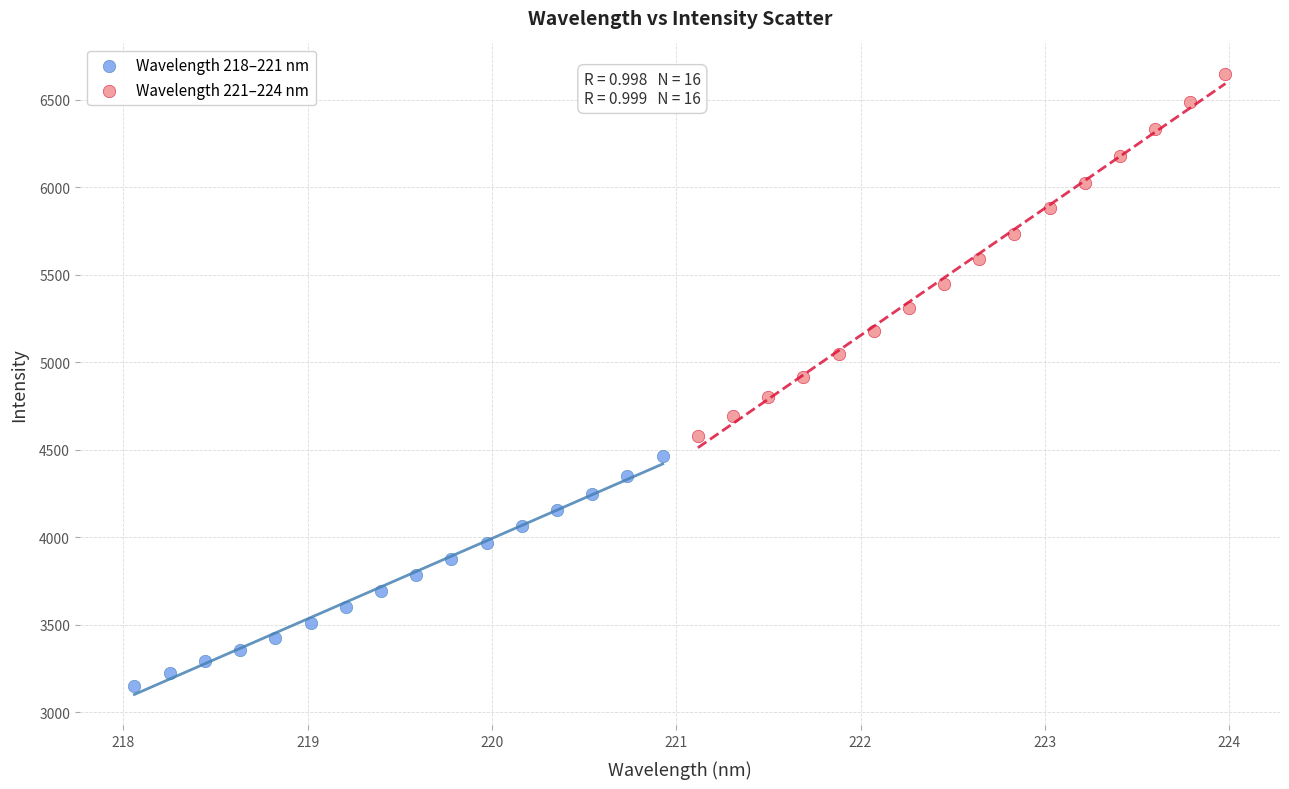

Which series has the widest spread of Y values?

Wavelength 221–224 nm